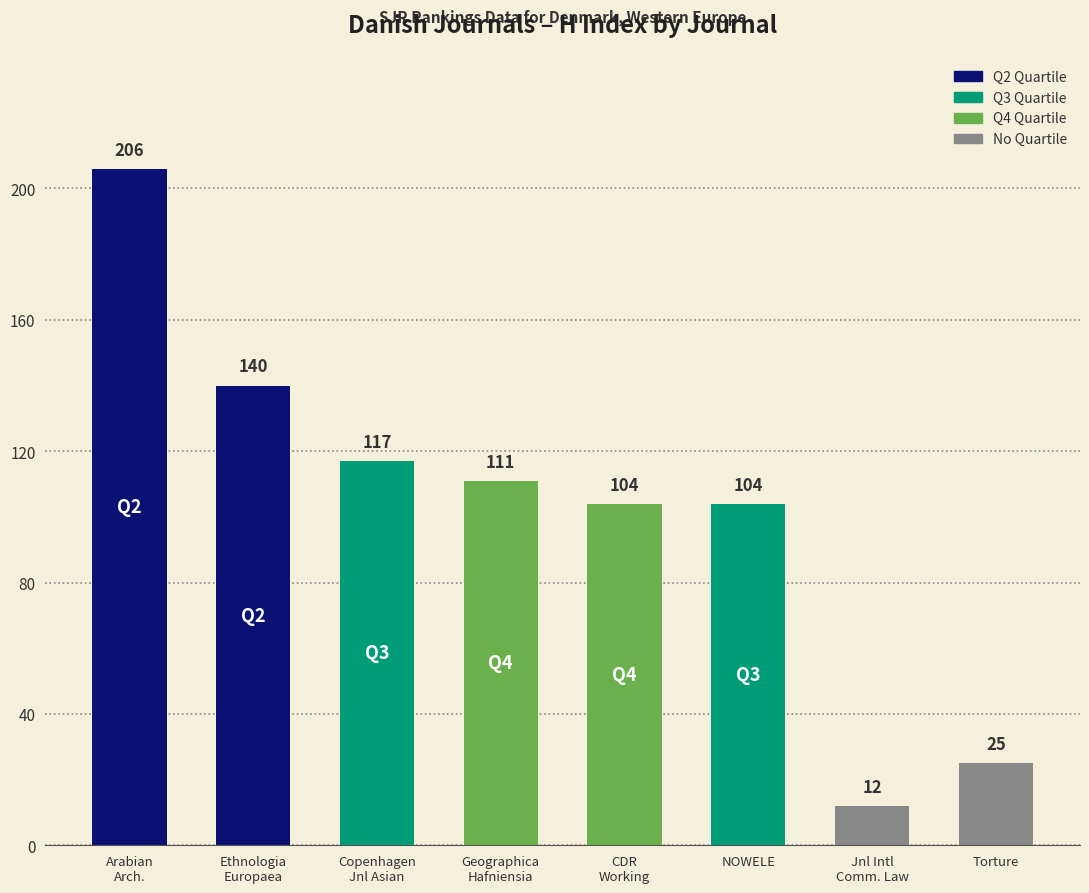

What is the change in value from Arabian
Arch. to CDR
Working?

-102